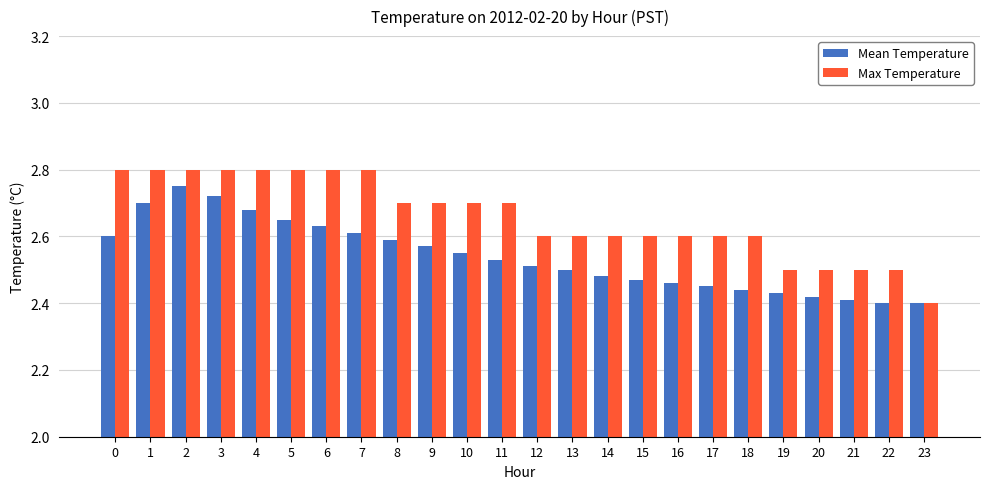

What is the sum of all Mean Temperature values?

61.0